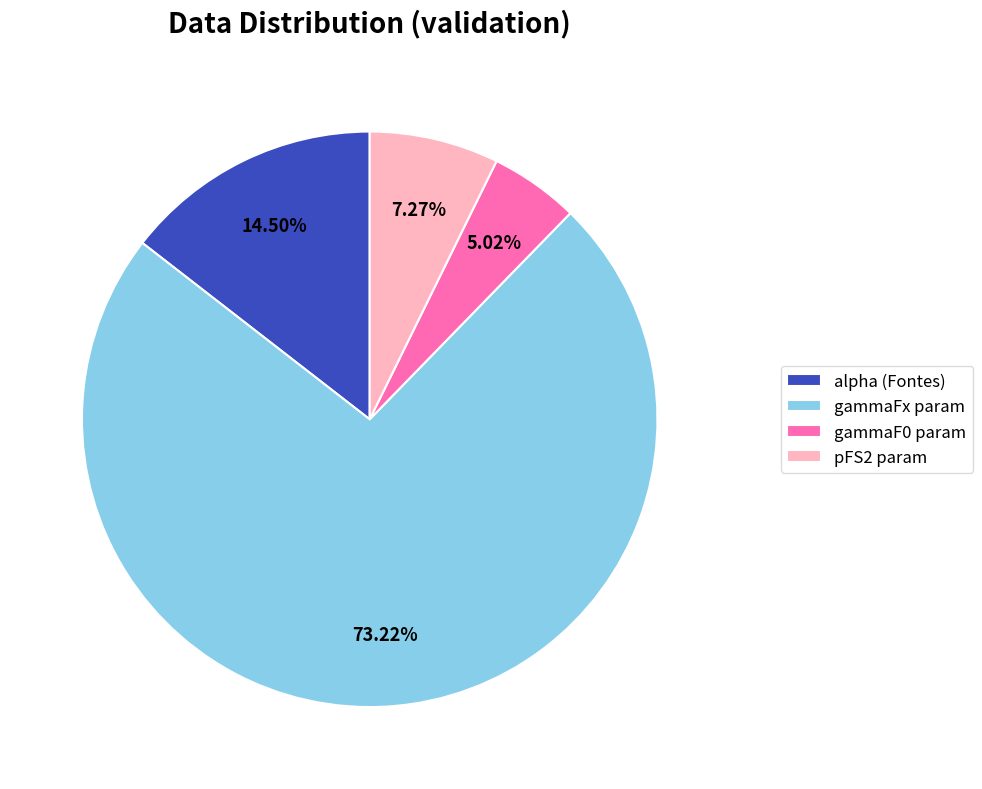

Is there a majority slice in this chart?

Yes